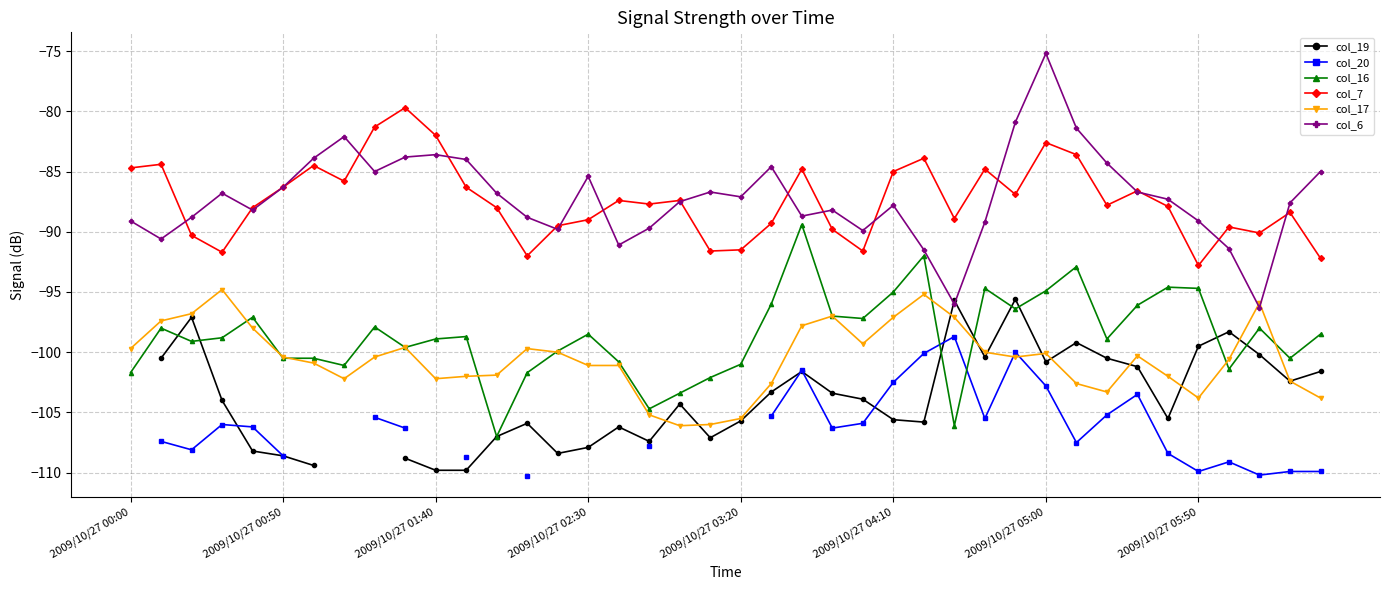

What is the maximum value shown in the chart?

-75.2